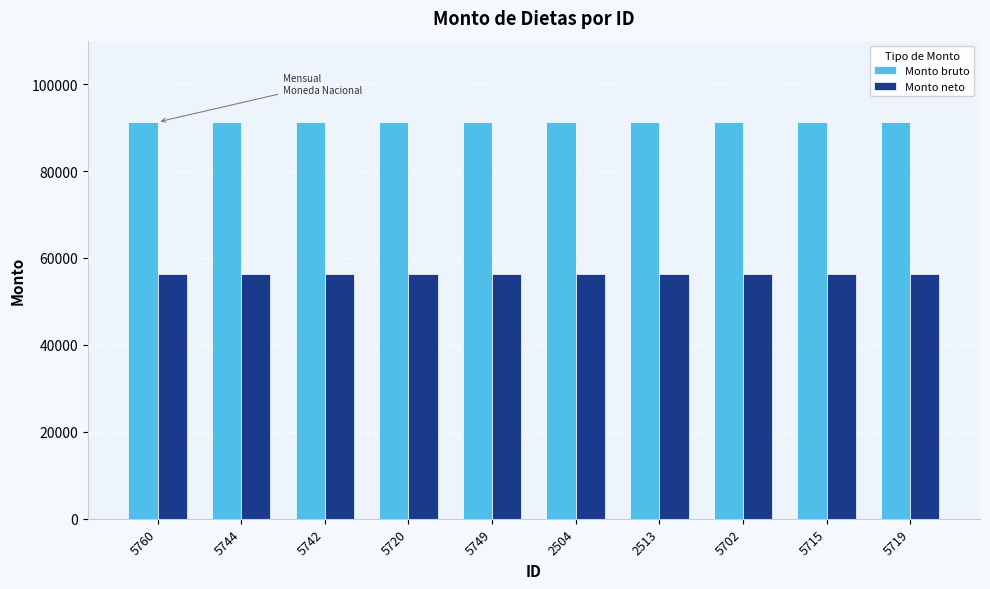

True or false: Monto bruto has a value of 91283.7 at 2513.

True